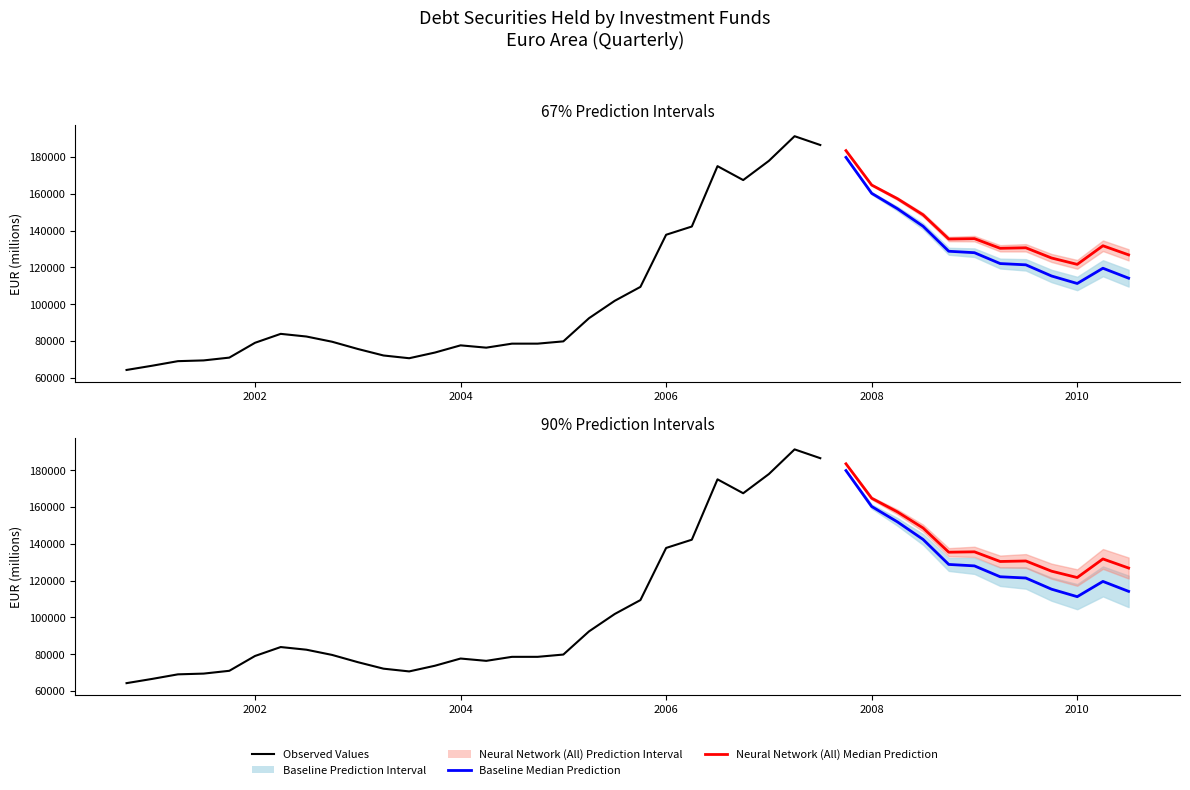

What is the label of the 7th point from the right?

2009-Q1